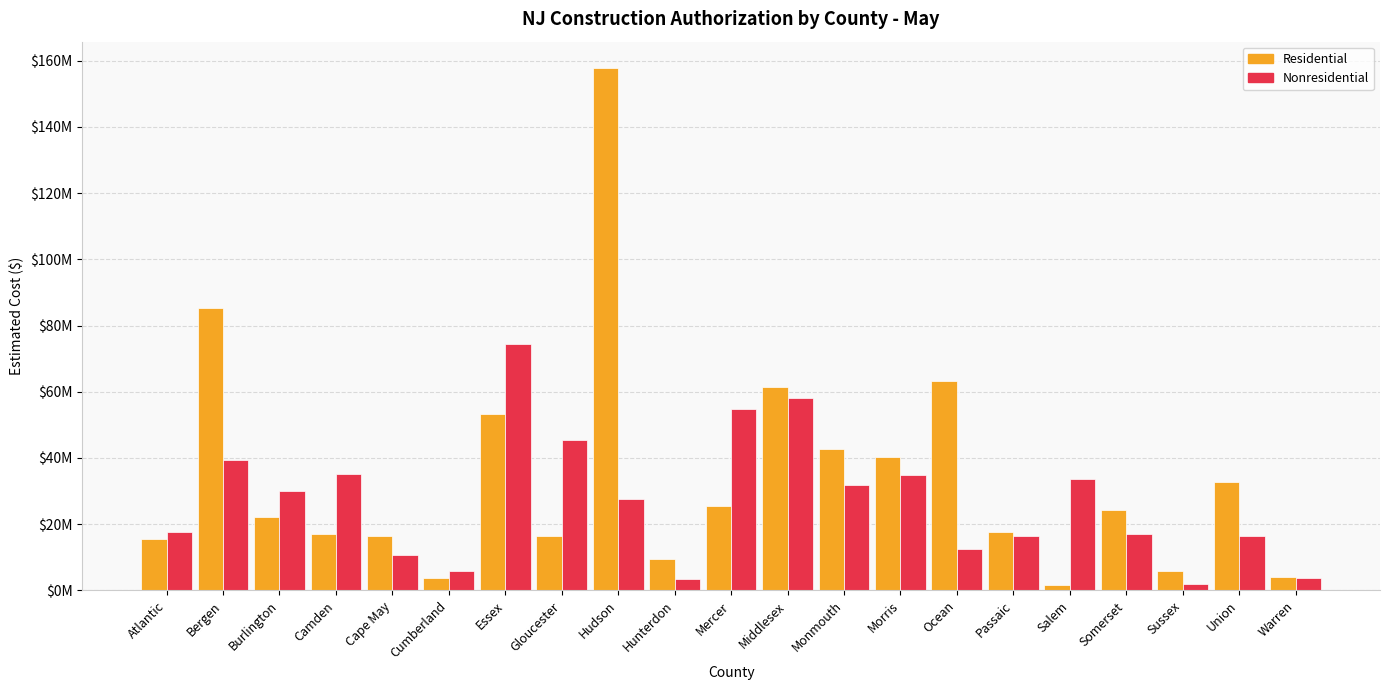

What is the minimum value for Nonresidential?

1869252